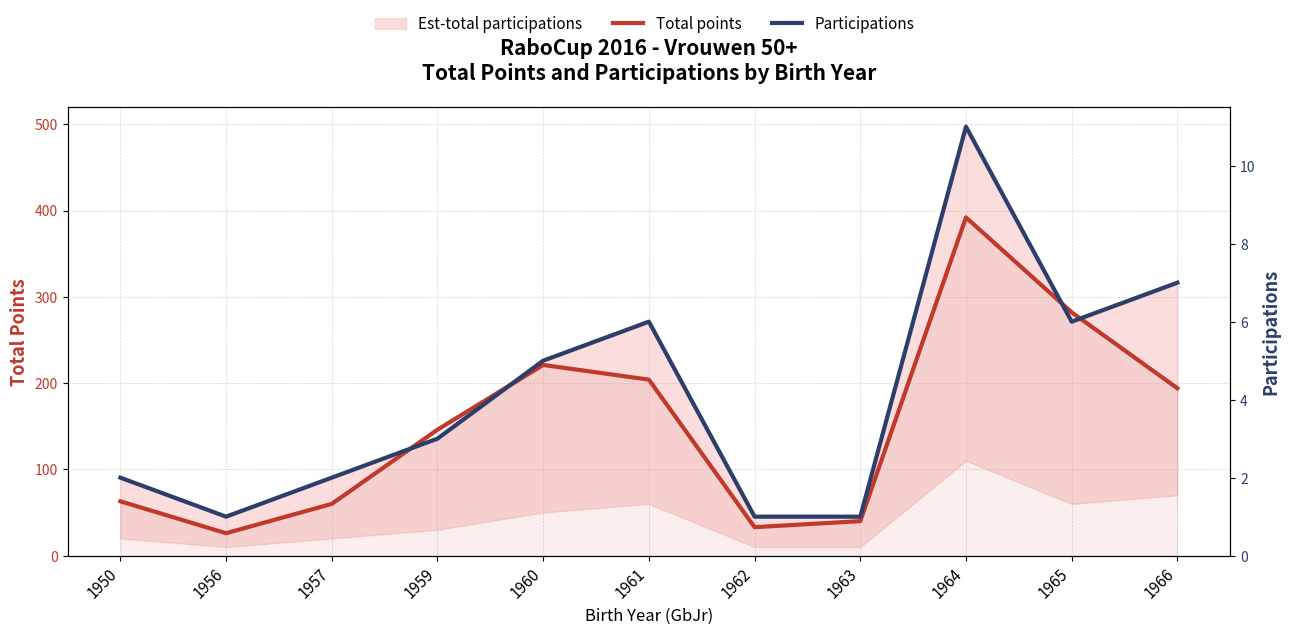

Count the number of categories in the chart.

11